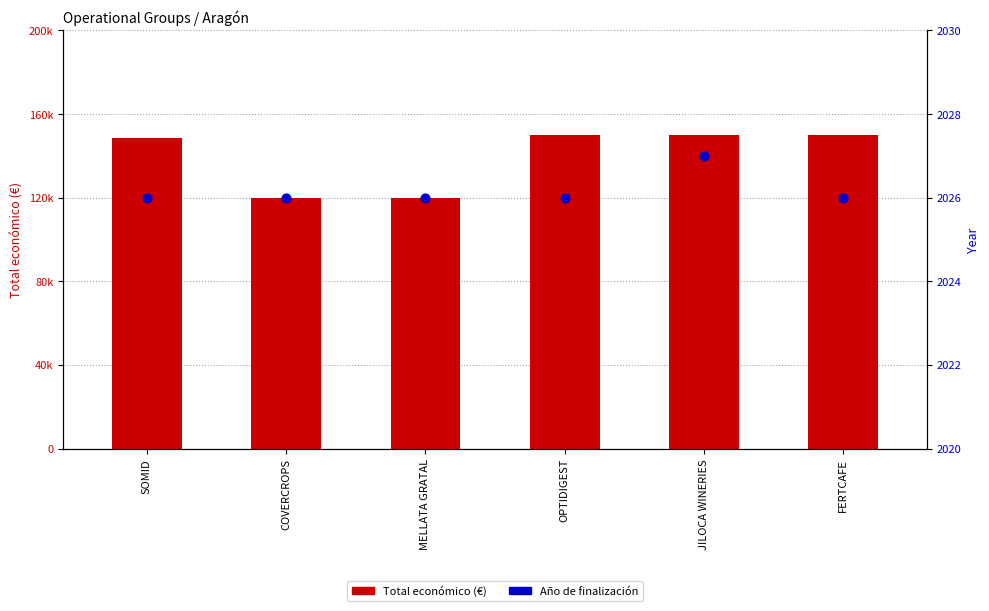

Which series has the largest Y range (max minus min)?

Total económico (€)